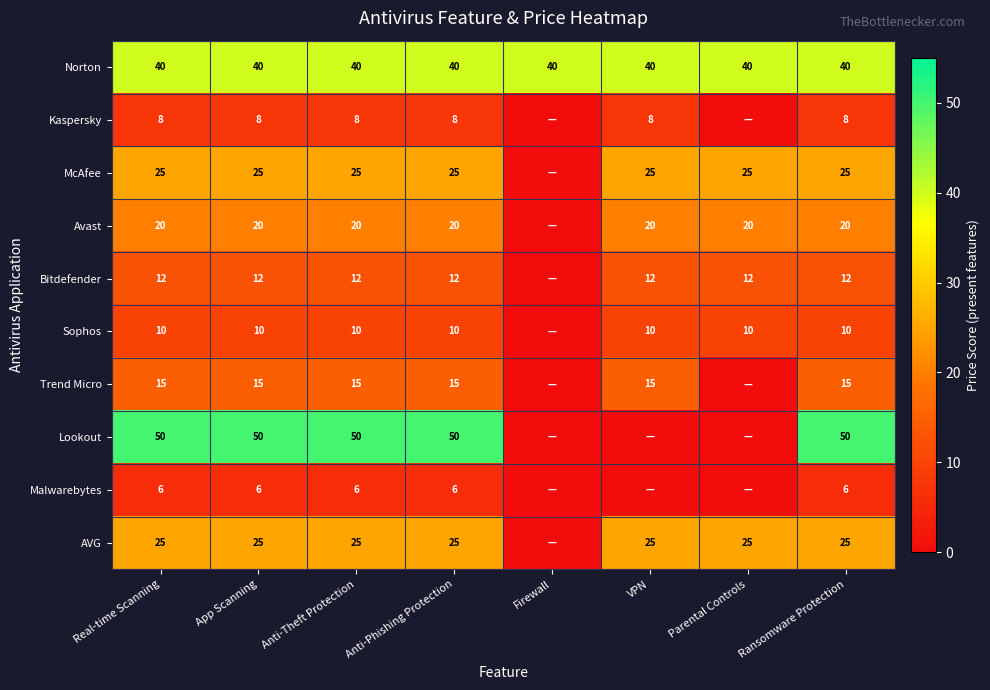

Which category has the highest value across all series?

Real-time Scanning